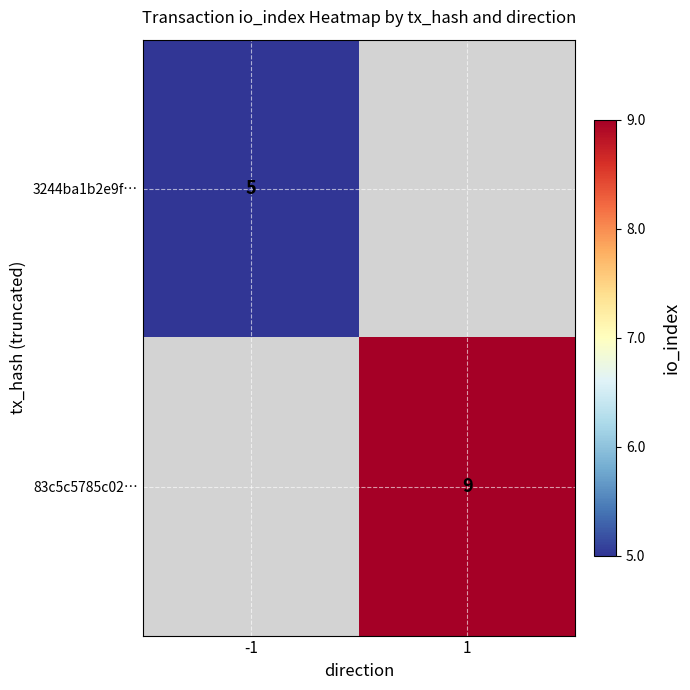

What is the minimum value shown in the chart?

5.0